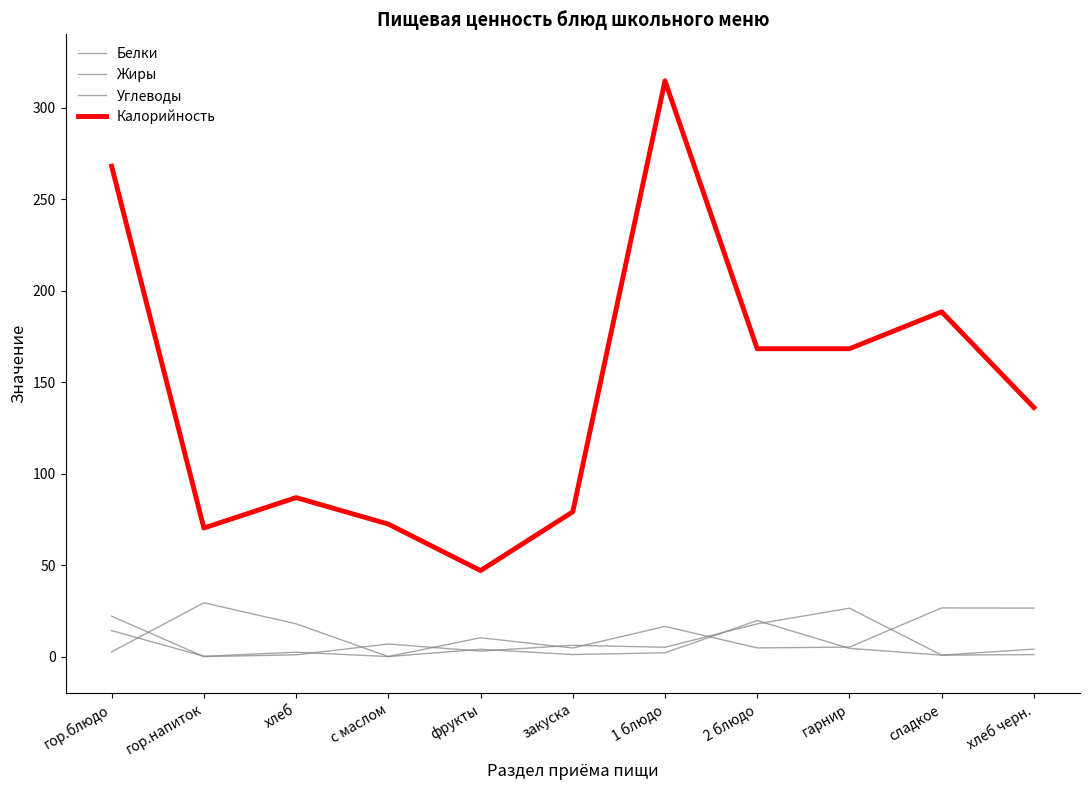

How many lines are shown in the chart?

4